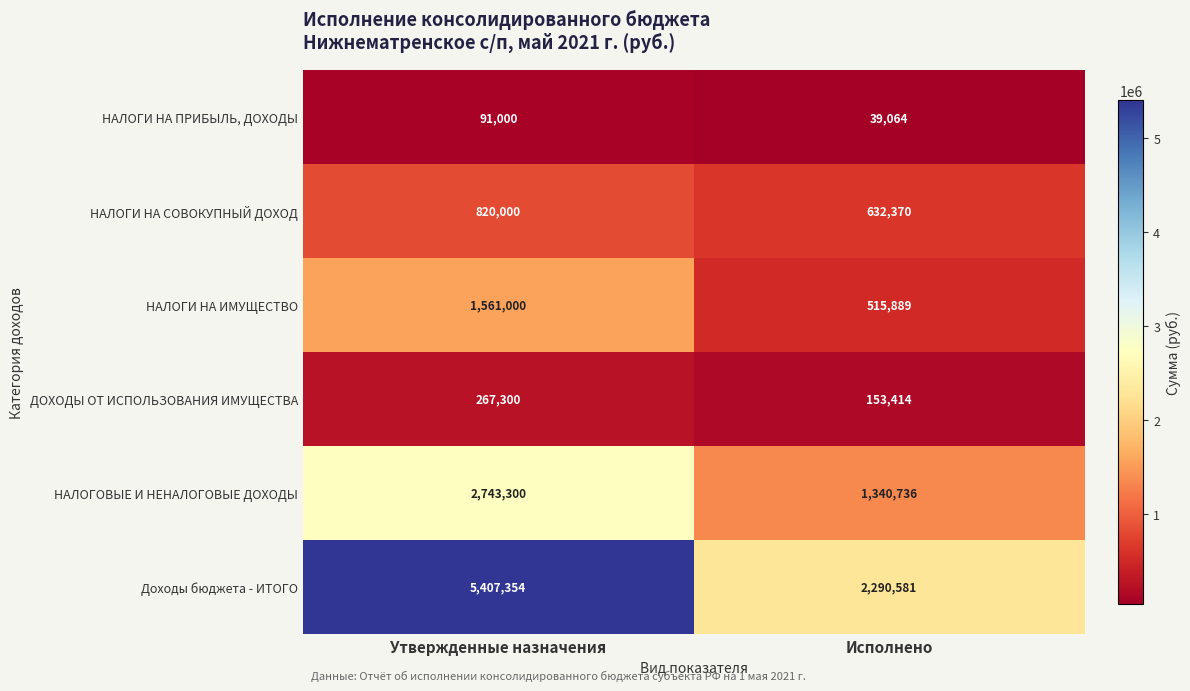

What is the lowest value of the ДОХОДЫ ОТ ИСПОЛЬЗОВАНИЯ ИМУЩЕСТВА series?

153414